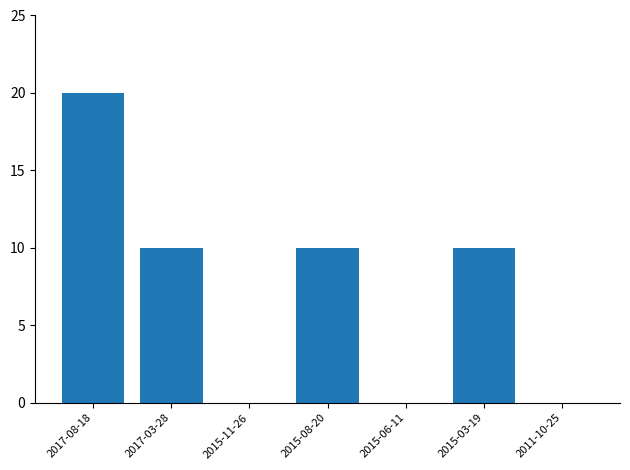

True or false: the data shows 0 at 2011-10-25.

True